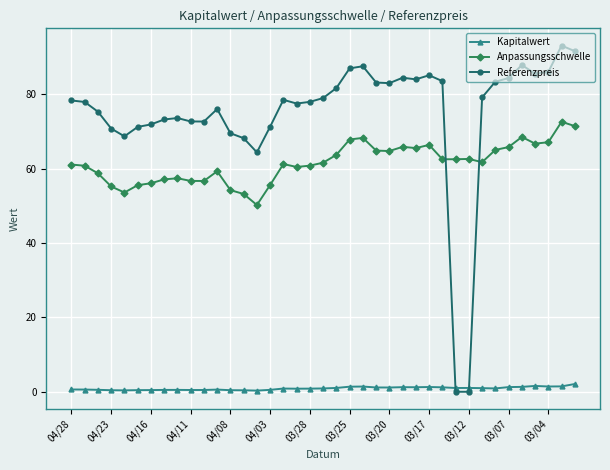

Rank the series by their average value, from lowest to highest.

Kapitalwert, Anpassungsschwelle, Referenzpreis